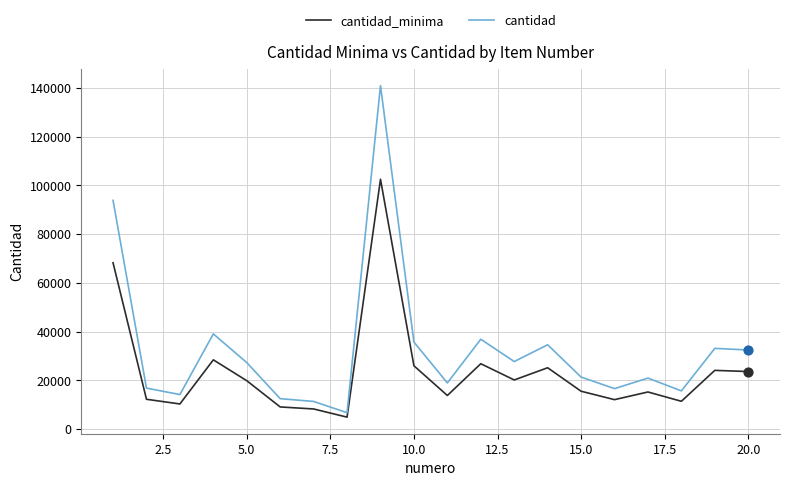

Which series has the widest spread of values?

cantidad